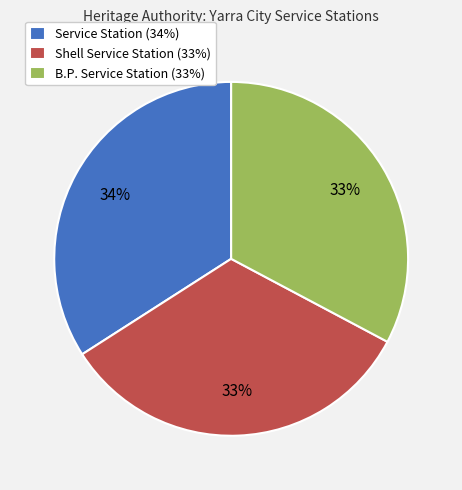

To the nearest percent, what portion does Service Station represent?

34%